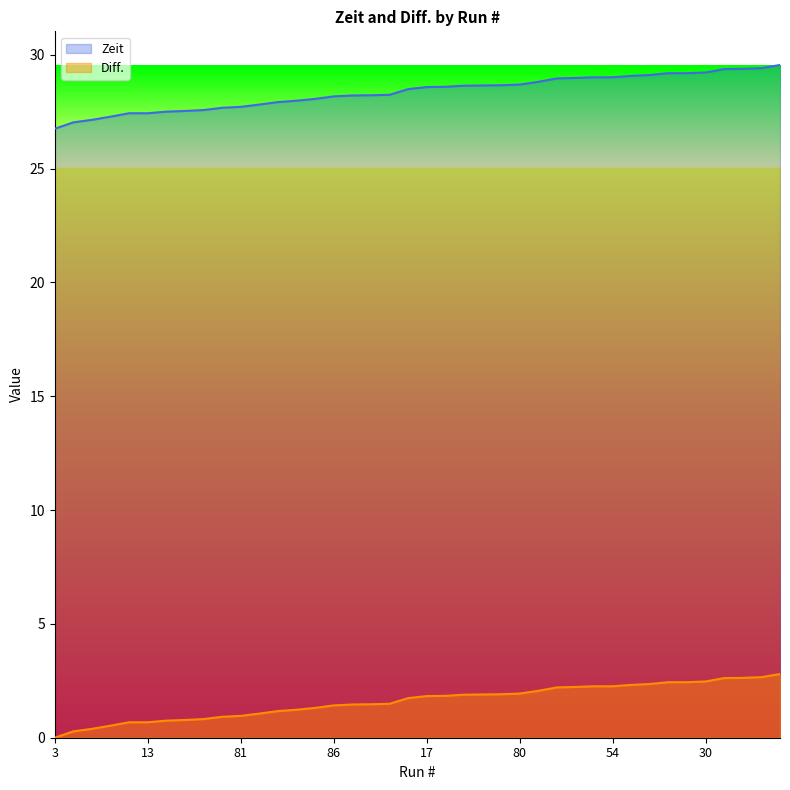

What is the sum of the Zeit values at 13 and 104?

3.3